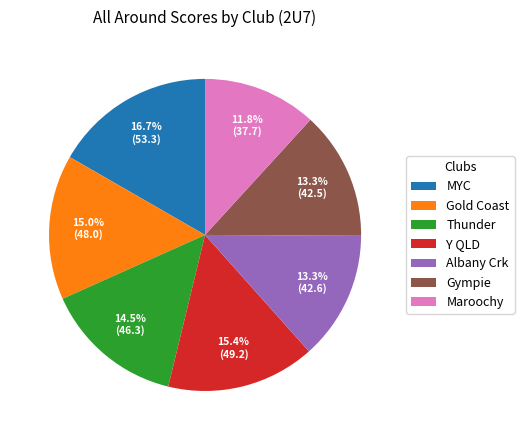

What is the largest slice in the pie chart?

MYC